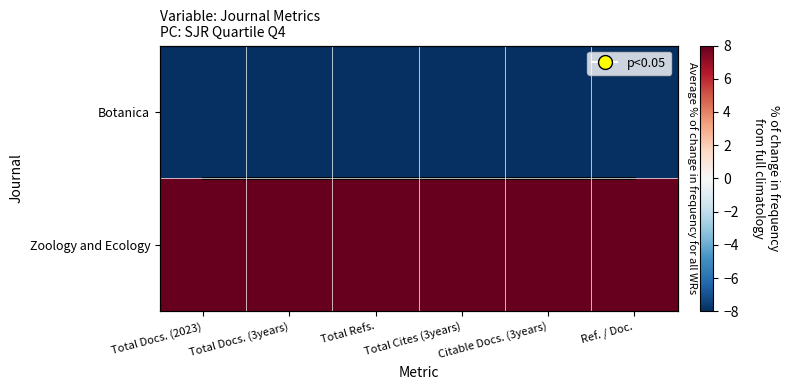

List the series in order of their peak value, highest first.

Zoology and Ecology, Botanica